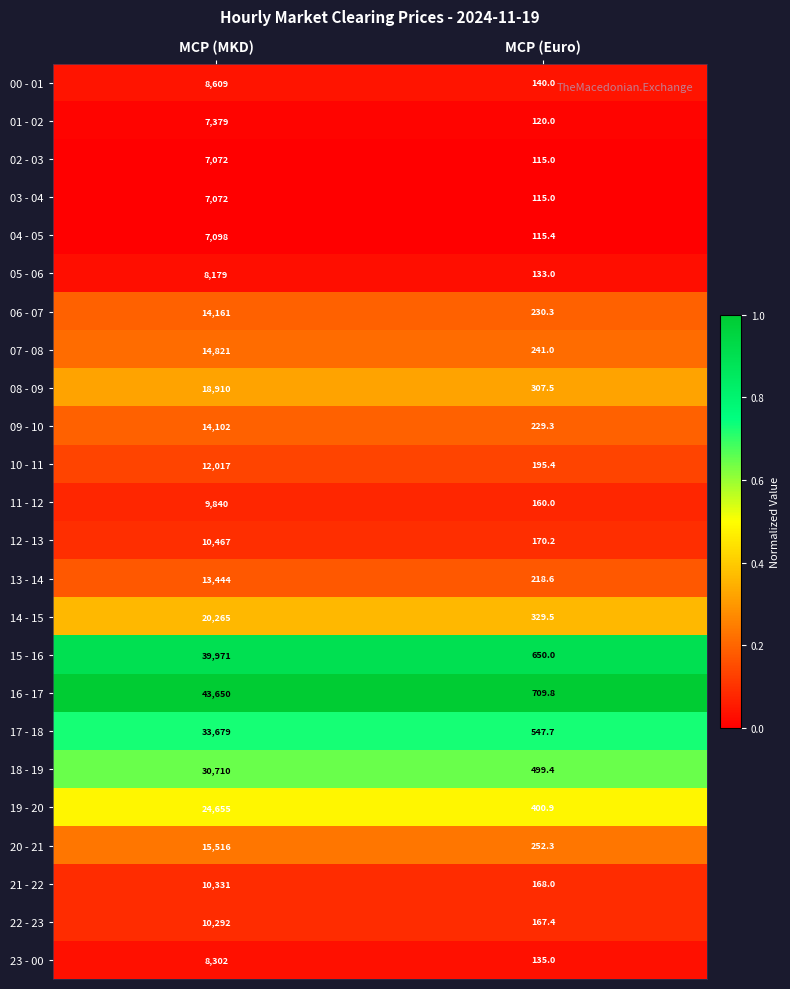

Rank the categories by 13 - 14 value from highest to lowest.

MCP (MKD), MCP (Euro)